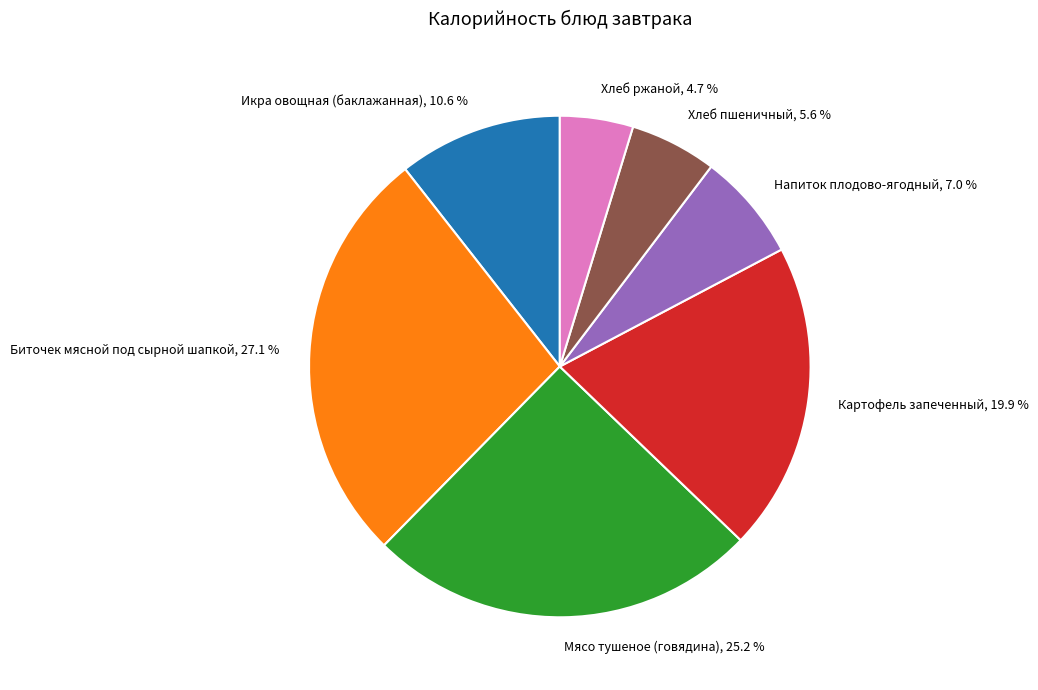

To the nearest percent, what is the difference between the Картофель запеченный and Хлеб ржаной slice percentages?

15%